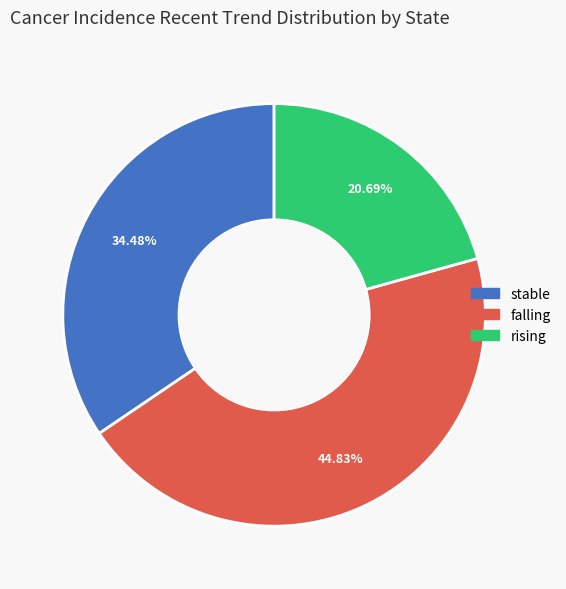

Is the sum of rising and stable greater than half?

Yes